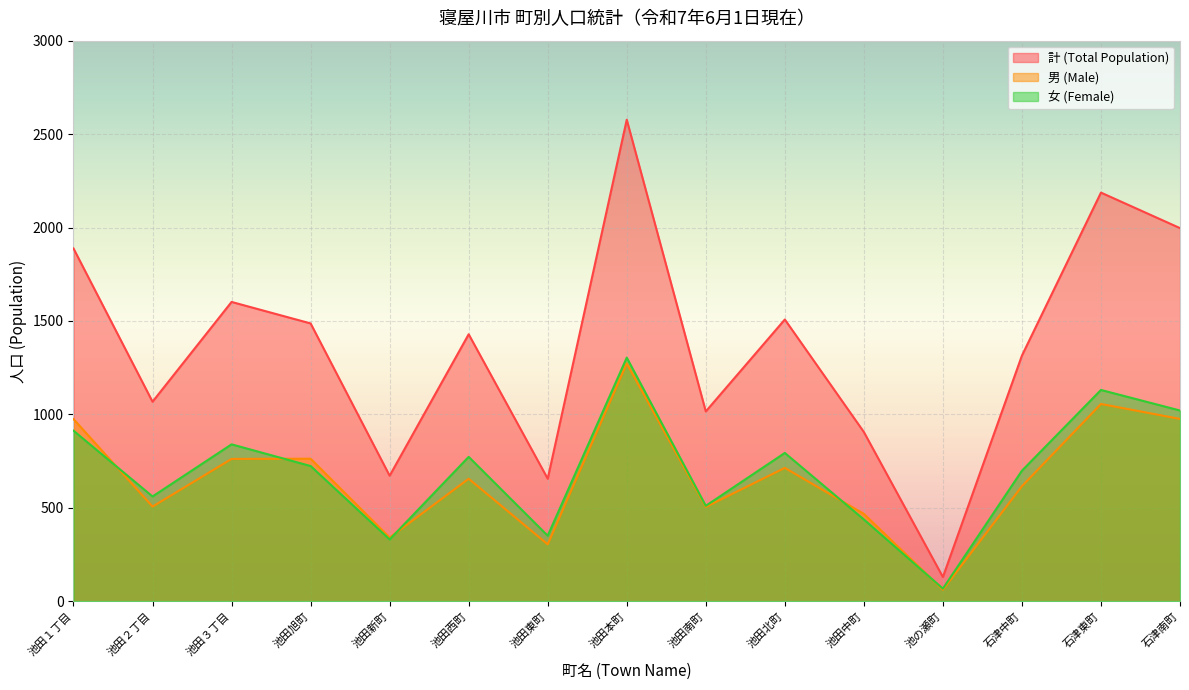

In 男 (Male), how many points are lower than both neighbors (excluding endpoints)?

5